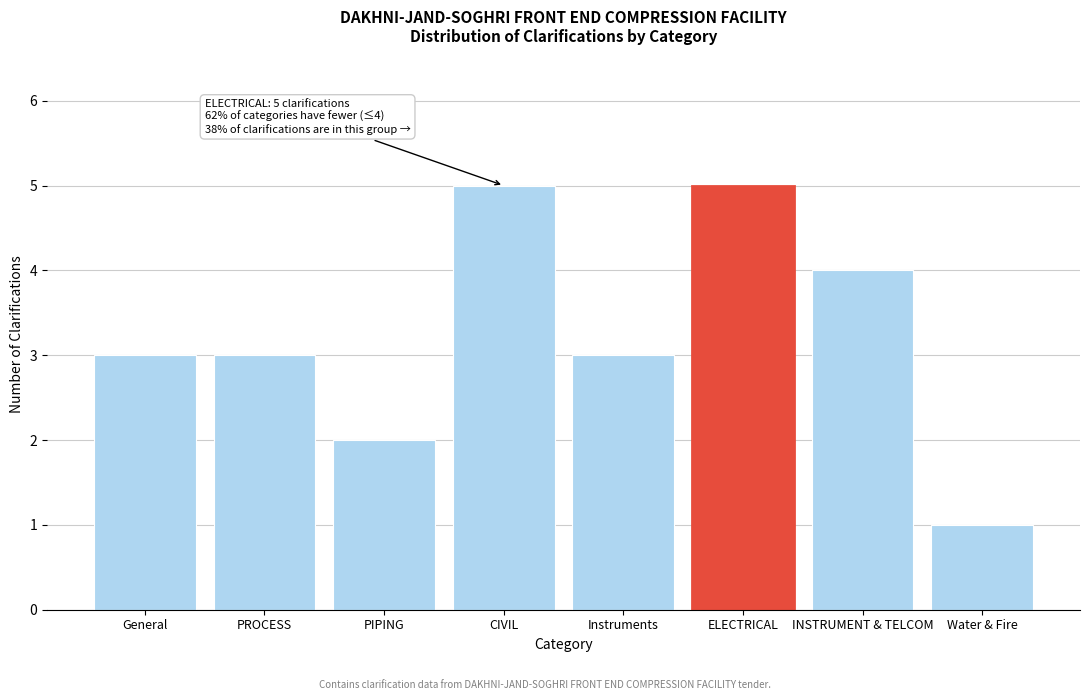

Reading left to right, list all the values displayed in this chart.

General=3	PROCESS=3	PIPING=2	CIVIL=5	Instruments=3	ELECTRICAL=5	INSTRUMENT & TELCOM=4	Water & Fire=1